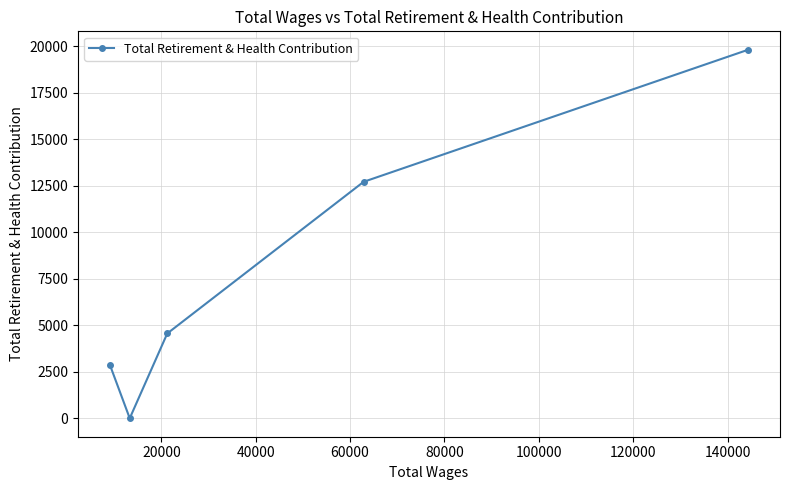

Reading left to right, what are all the values shown in this chart?

2866	0	4562	12717	19820